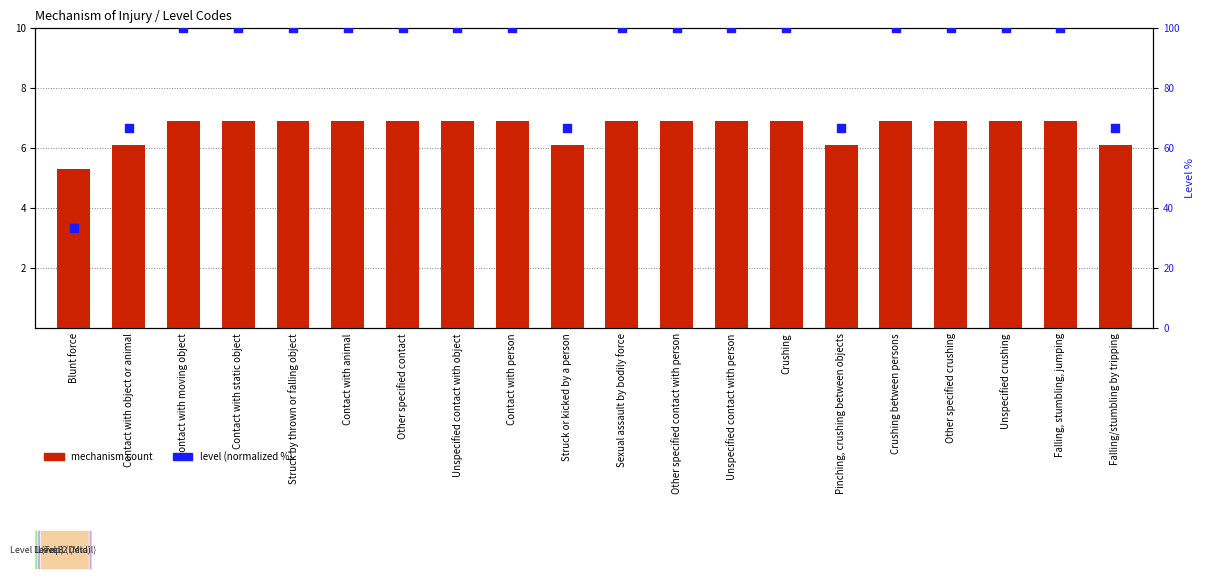

Which series contains the highest Y value?

level (normalized)